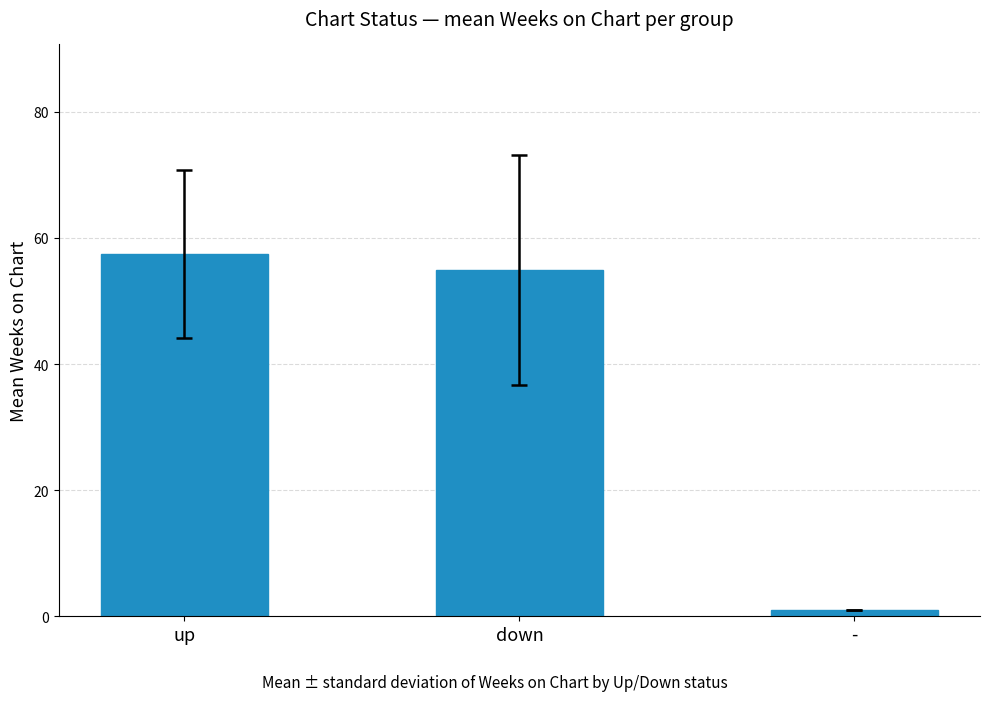

What is the difference between the maximum and minimum values?

56.4